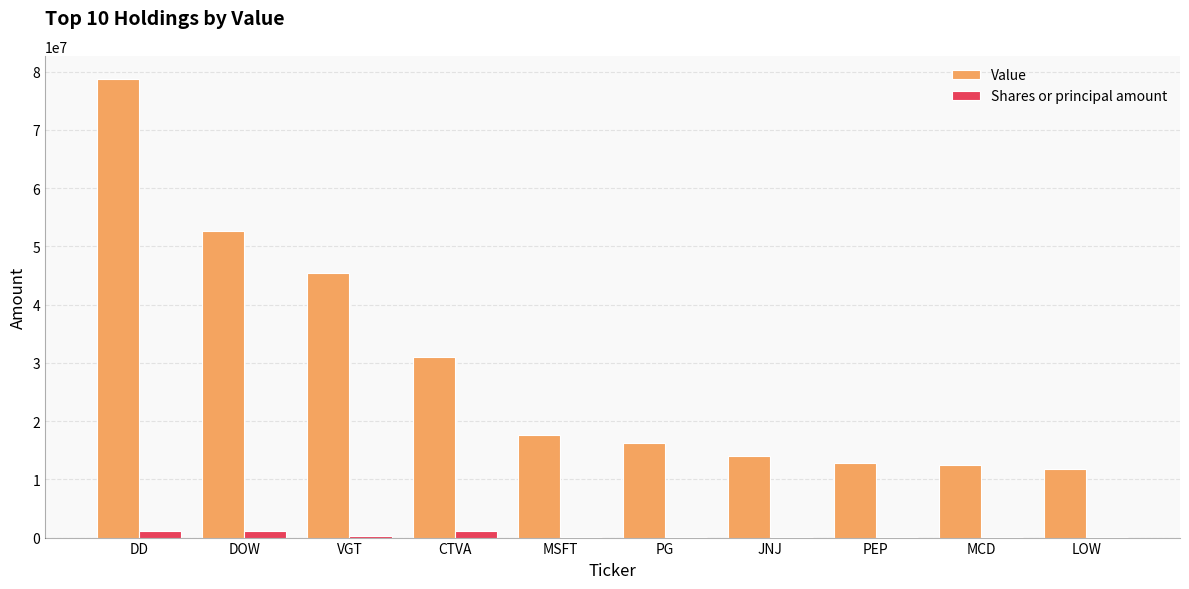

The Value series shows 11731000 at LOW. True or false?

True